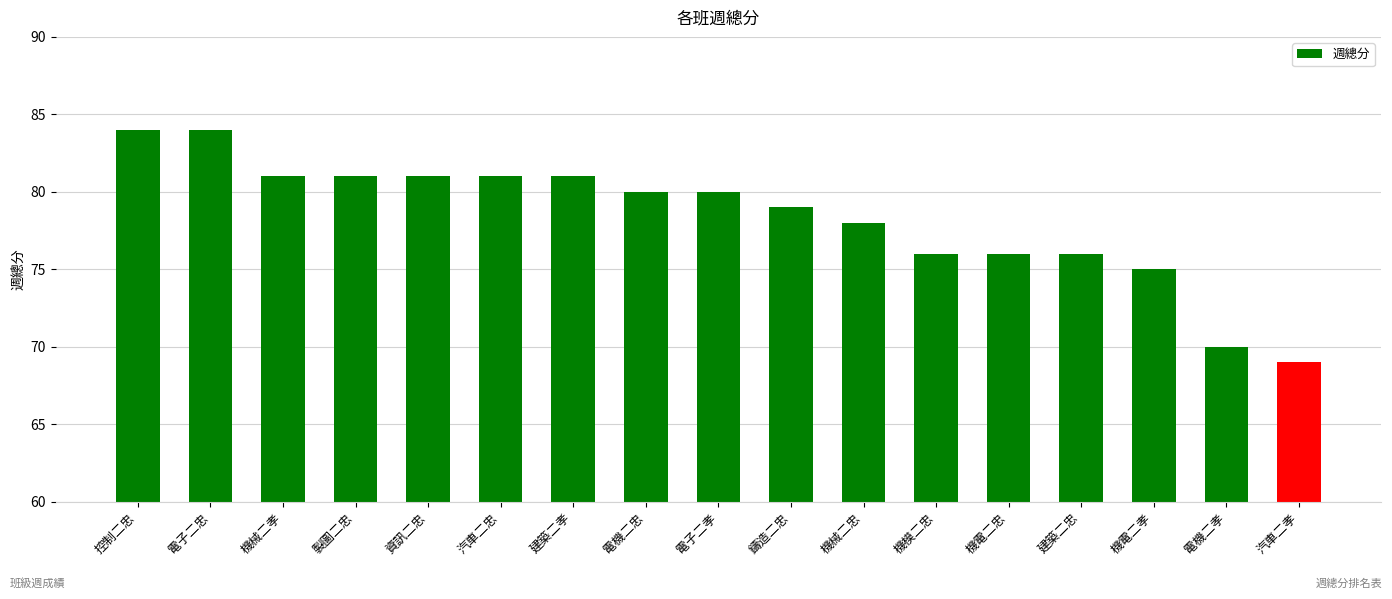

What is the average value?

78